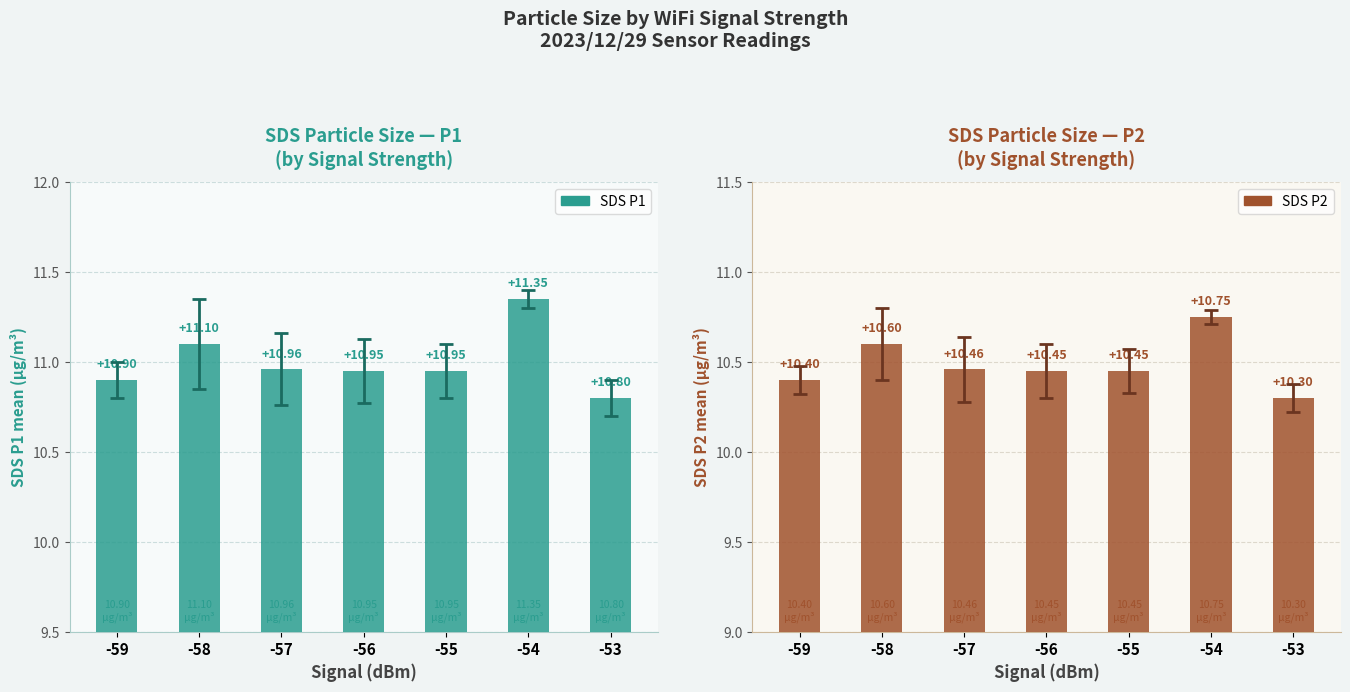

What are all the series names shown in the legend?

SDS_P1, SDS_P2